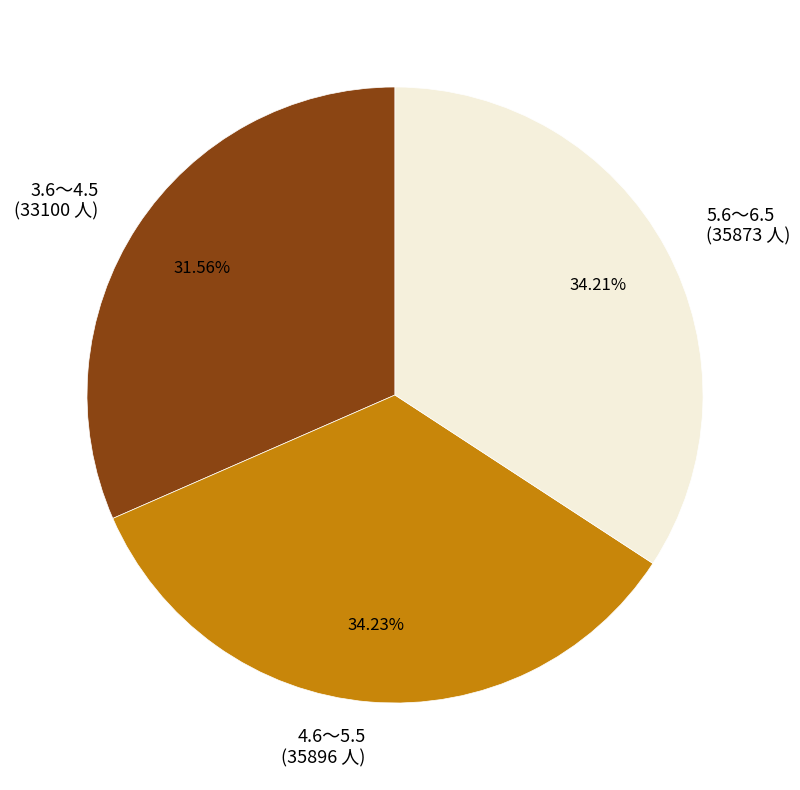

How many segments does this pie chart have?

3